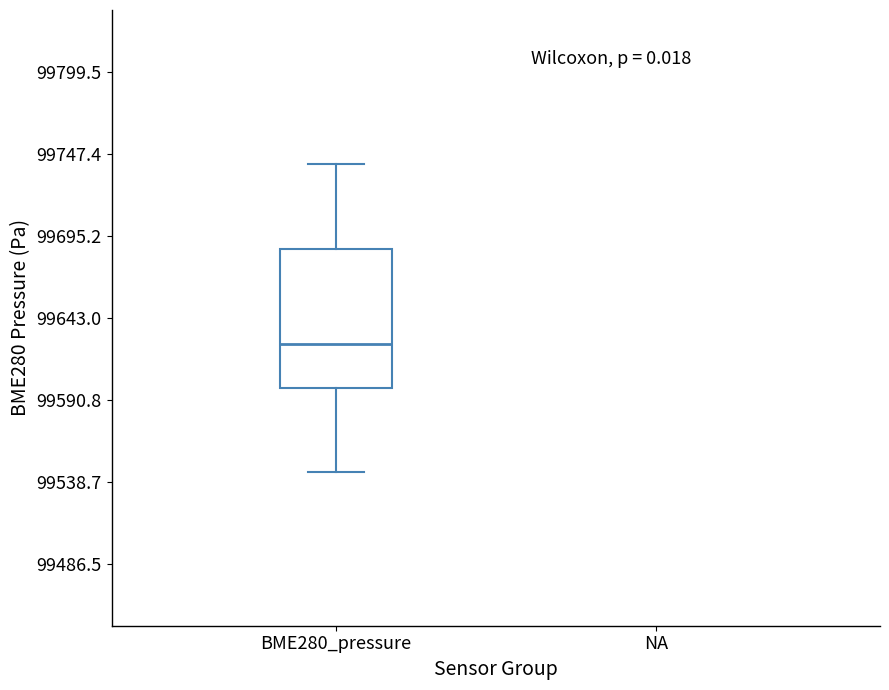

Transcribe this box plot: give where the median line is, the range the box spans, and where the two whiskers end, as read against the y-axis. The values are not printed on the chart, so give them approximately, as read against the axis.

median 99630, box 99600 to 99690, whiskers 99550 to 99740